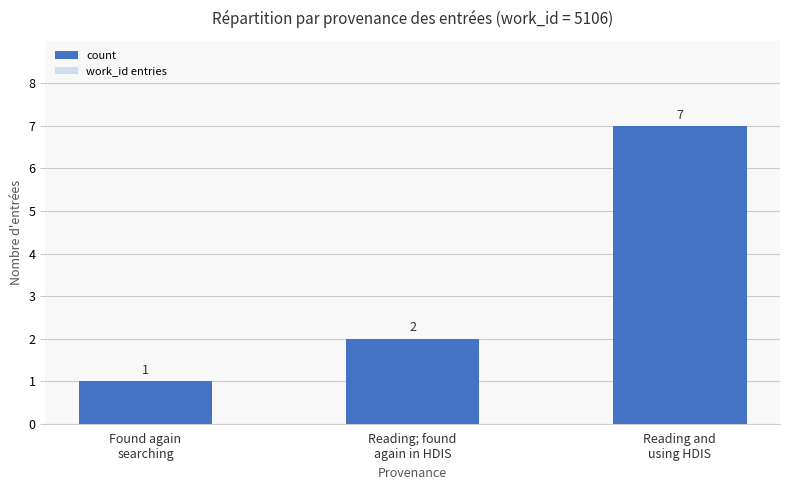

At which category does the chart reach its peak across all series?

Reading and
using HDIS